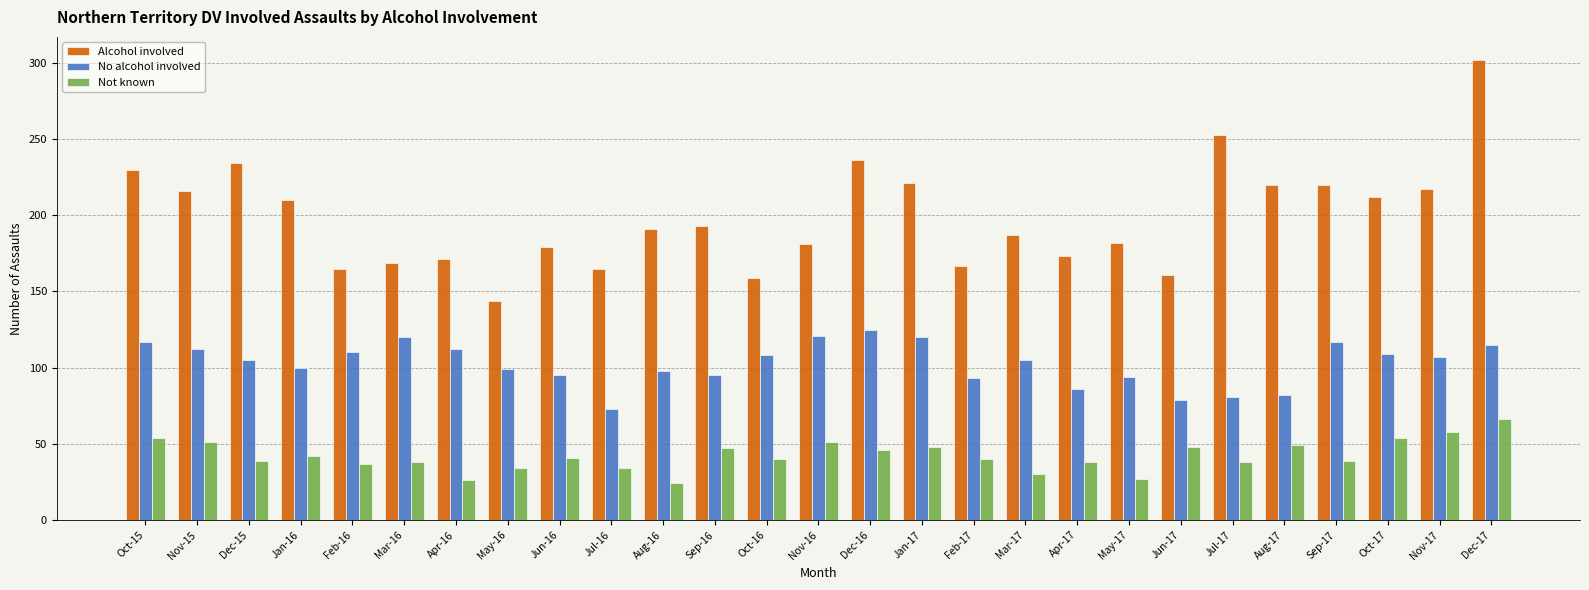

What is the average value of the Not known series?

42